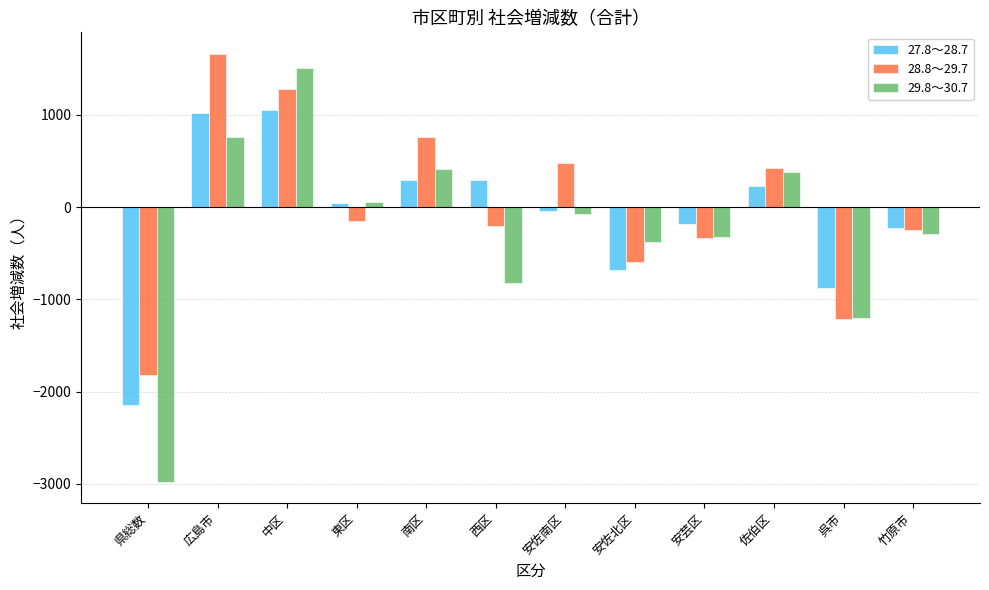

Is it true that 29.8～30.7 equals -327 at 安芸区?

True